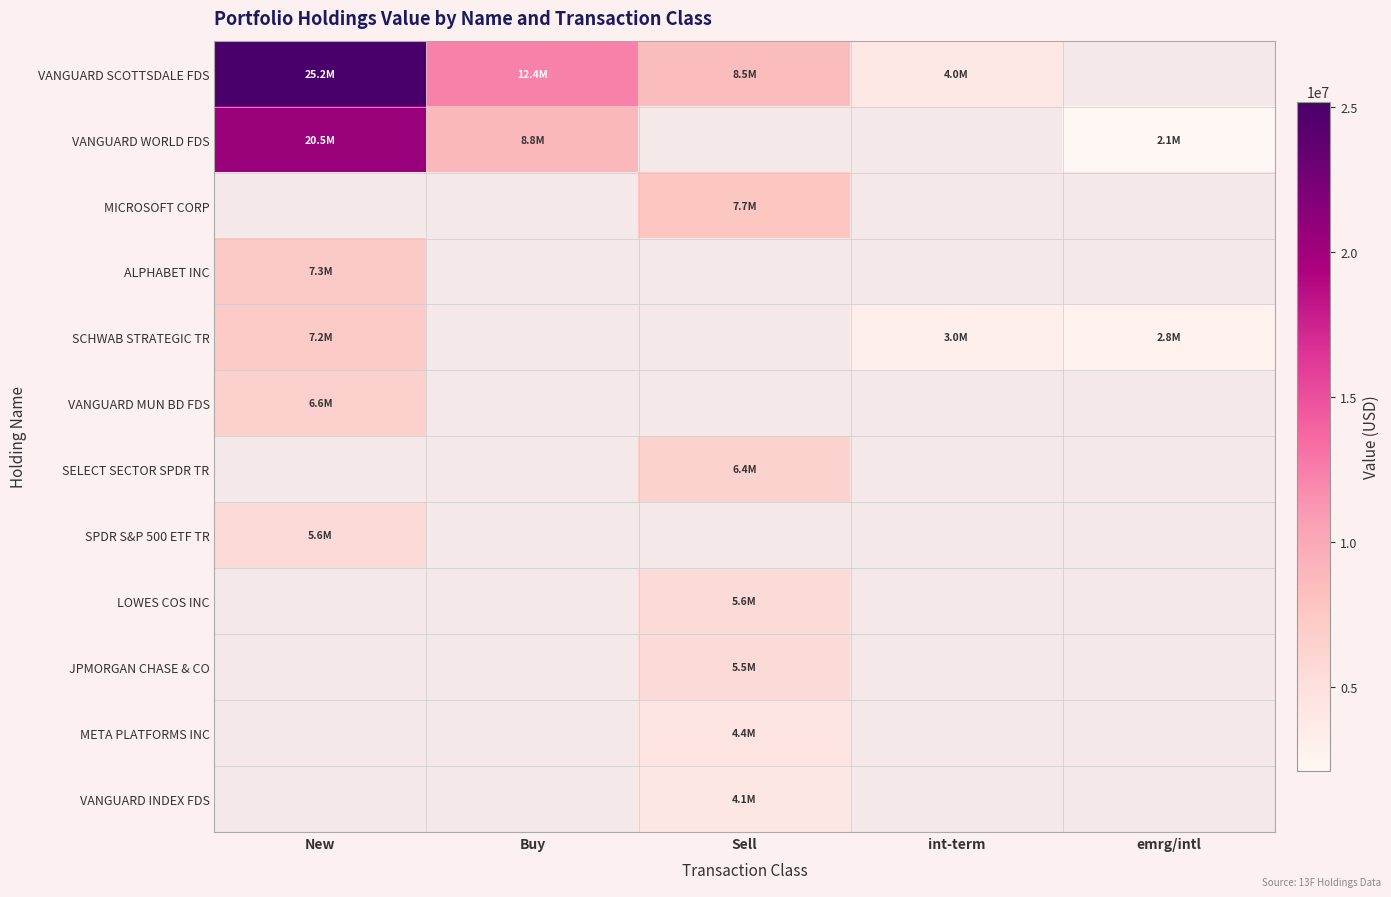

At which label does VANGUARD MUN BD FDS reach its peak?

New